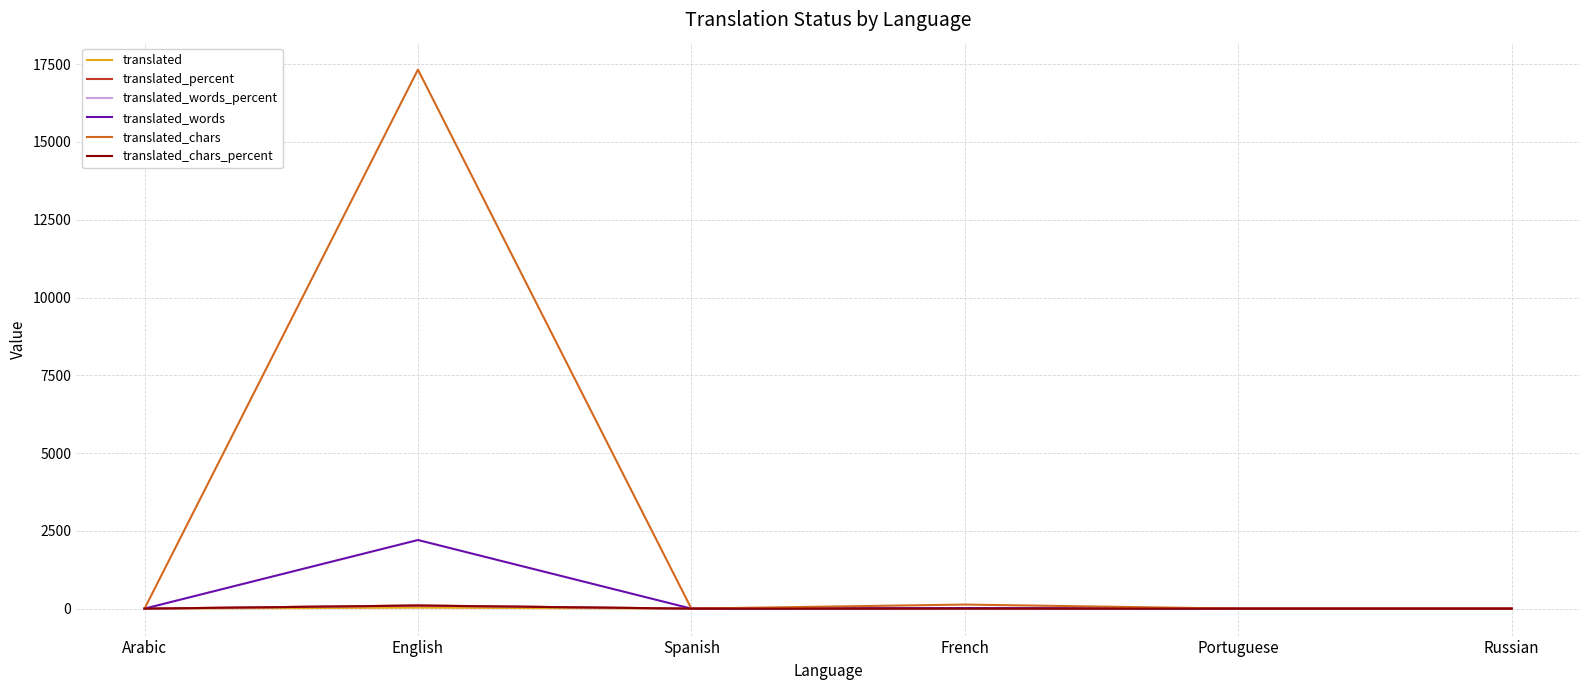

Which series has the widest spread of values?

translated_chars